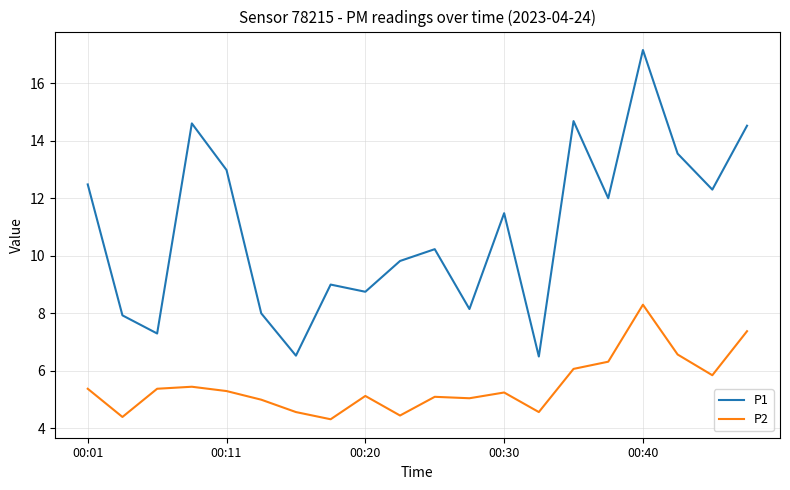

Which series has the largest total across all categories?

P1